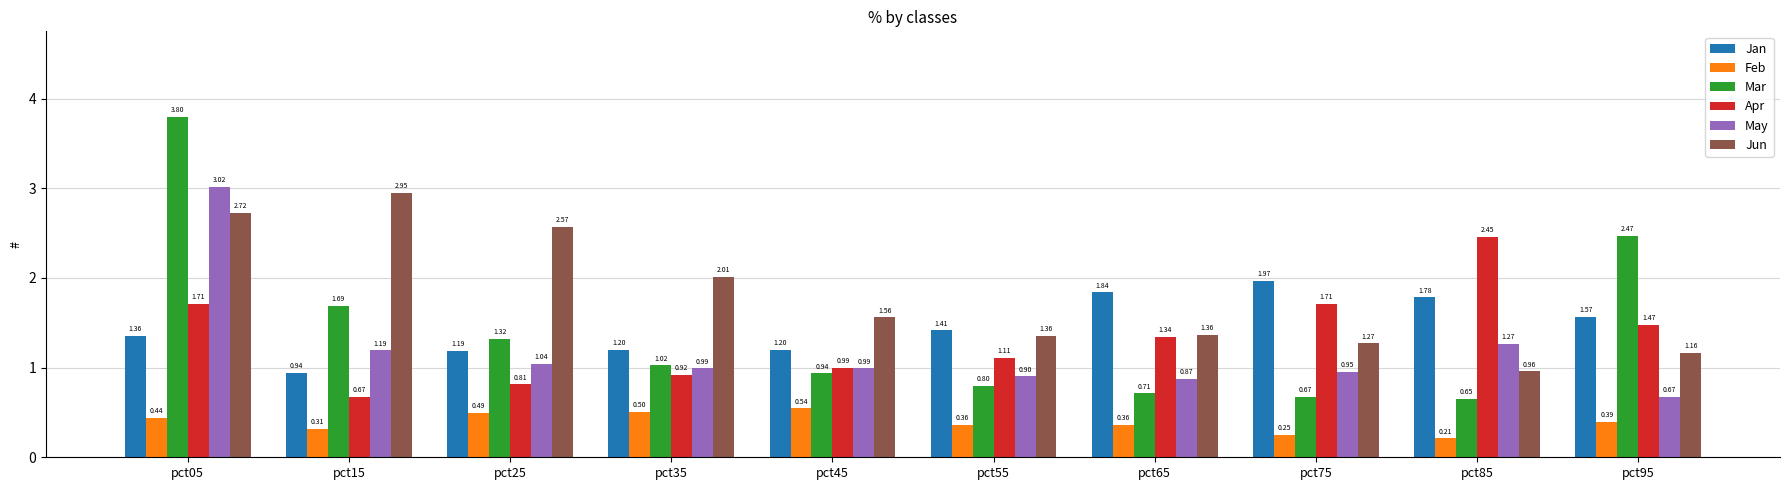

At which label does Jan first exceed 1?

pct05